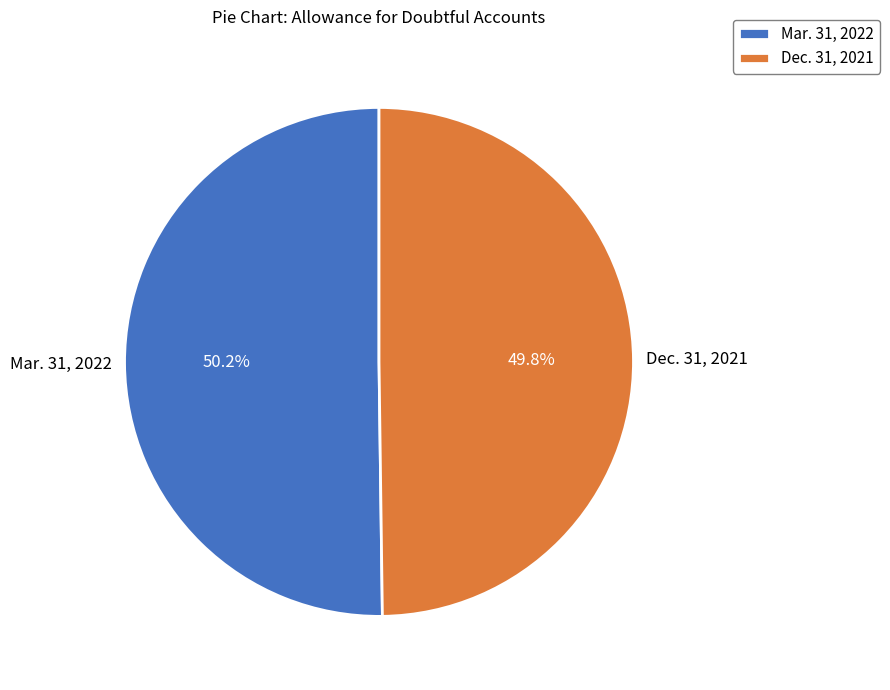

What is the ratio of the value at Dec. 31, 2021 to the value at Mar. 31, 2022?

1.0